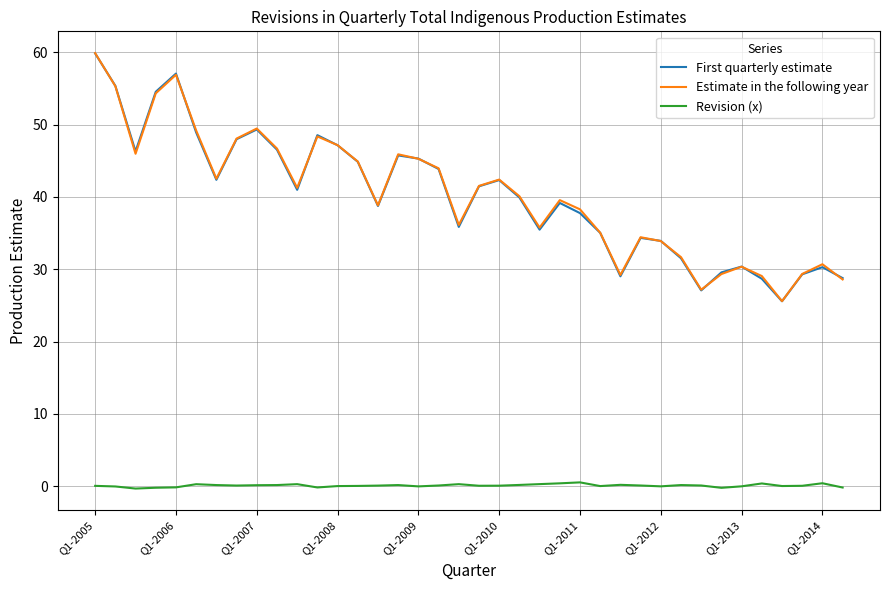

What is the lowest value of the Estimate in the following year series?

25.6